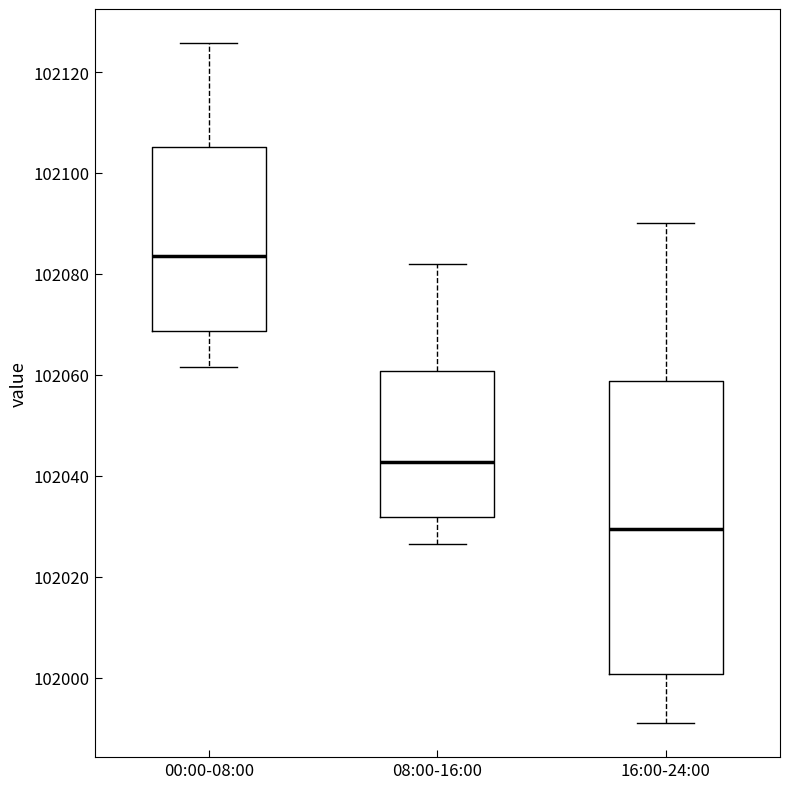

Which box is the tallest, from its lower edge to its upper edge?

16:00-24:00